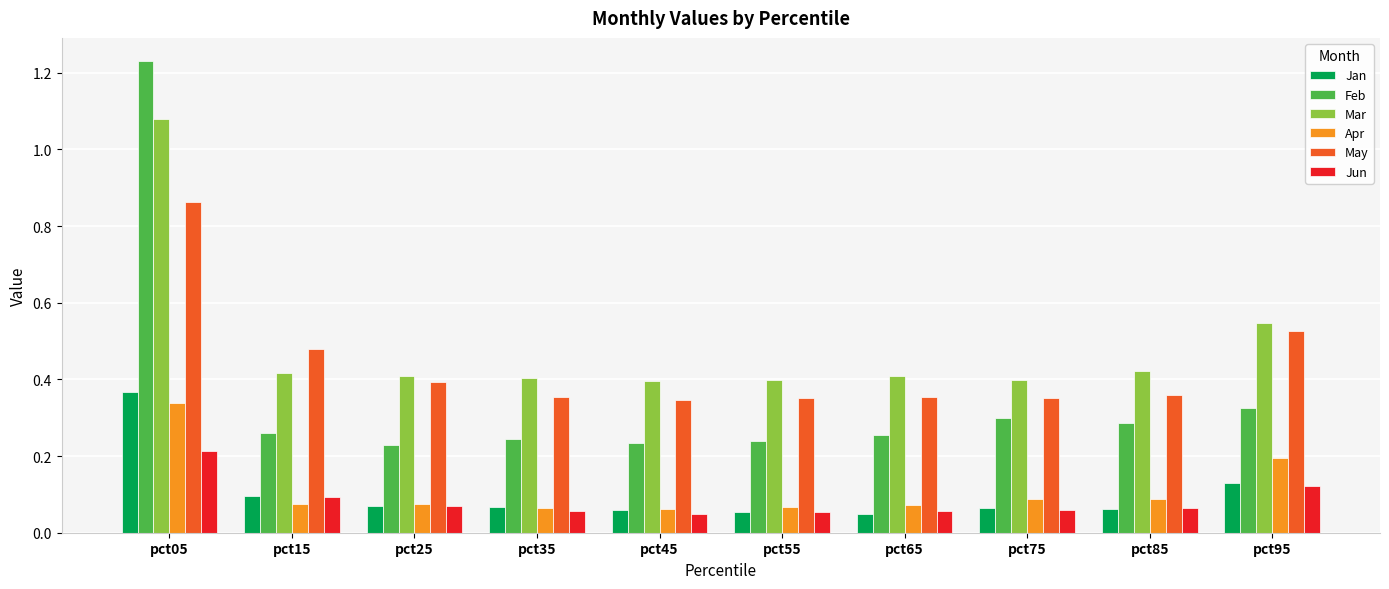

Is it true that May equals 0.4 at pct25?

True